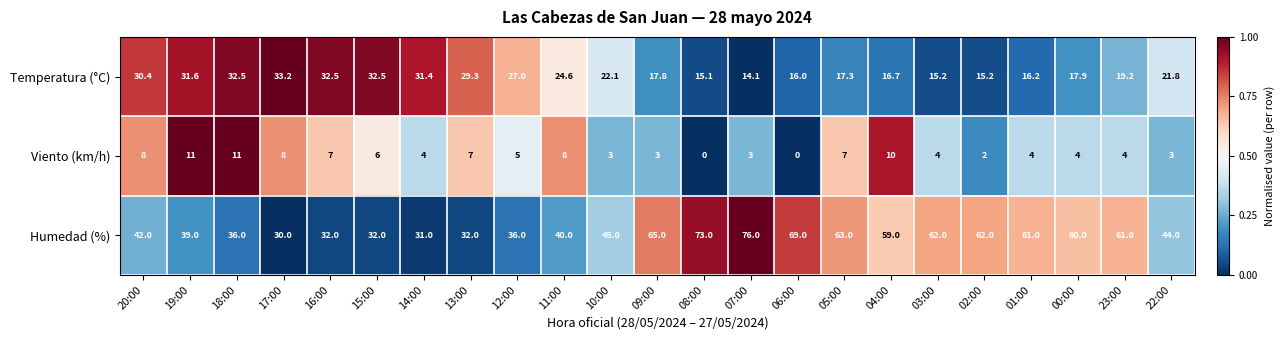

What is the spread (max minus min) of values at 14:00?

27.4